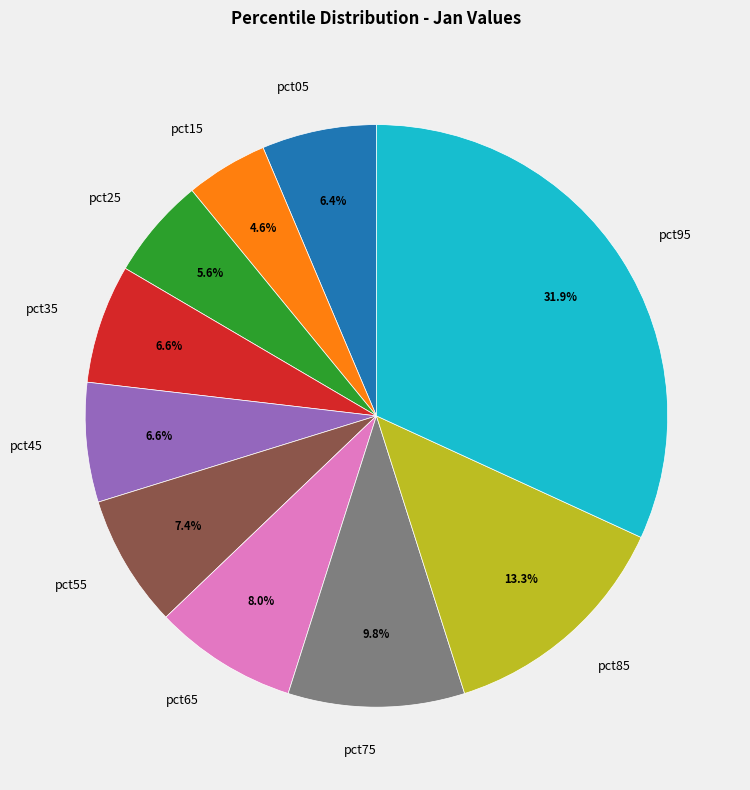

To the nearest percent, what percentage of the pie is pct25?

6%